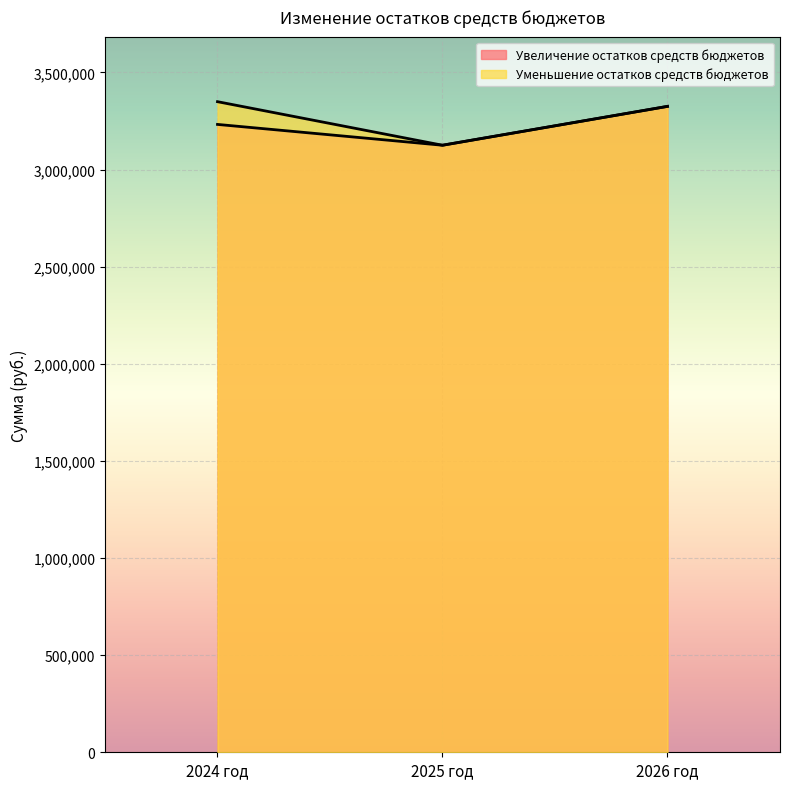

Reading right to left, transcribe all the data shown in this chart.

Увеличение остатков средств бюджетов: 3325146.8	3125075.0	3232230.2
Уменьшение остатков средств бюджетов: 3325146.8	3125075.0	3349259.9